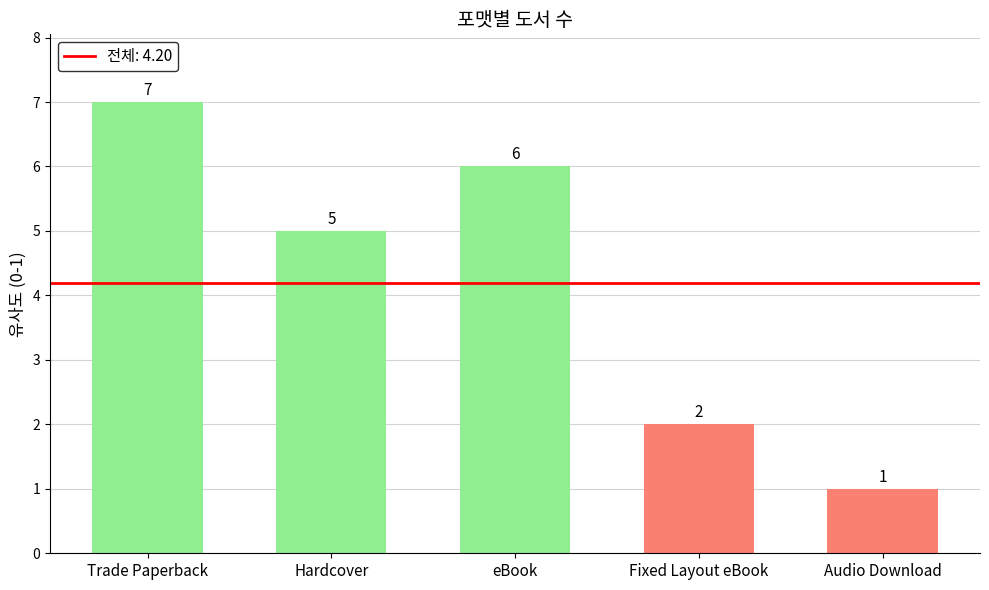

Is it true that the value at Trade Paperback is 7?

True